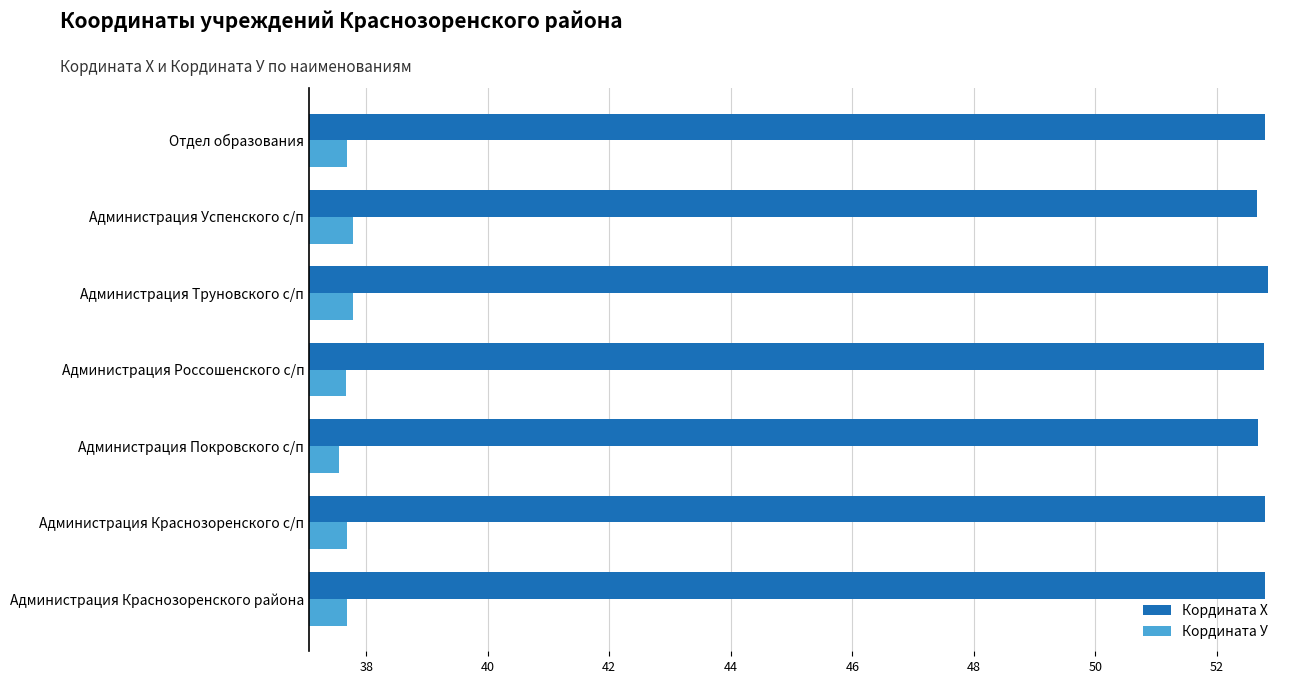

What is the approximate value of Кордината У at Отдел образования?

37.7